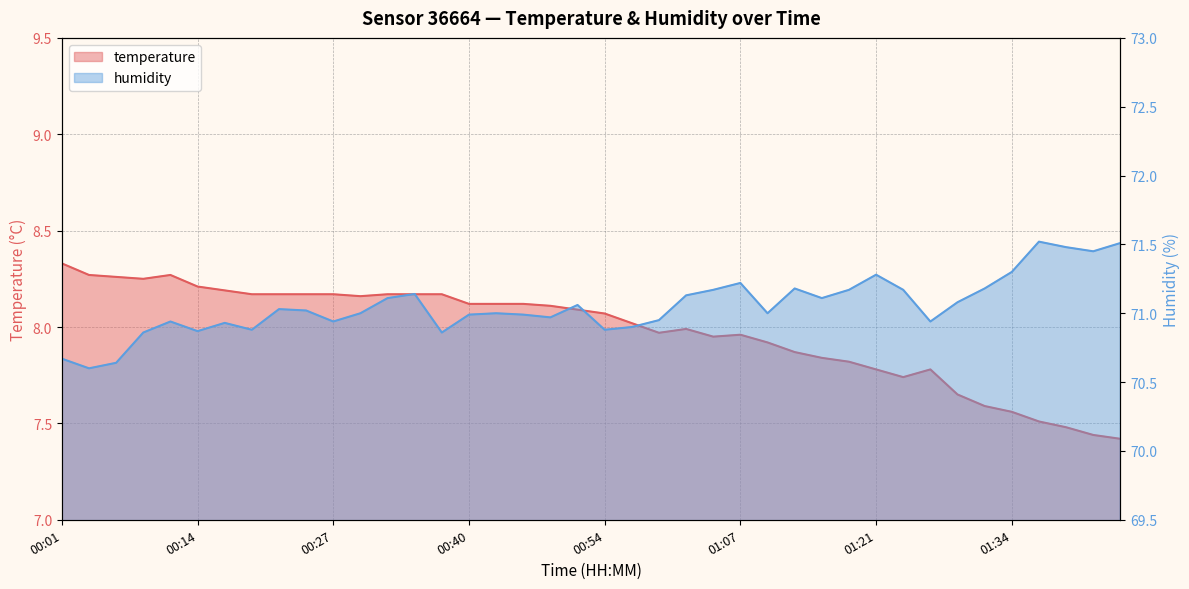

What is the highest value of the temperature series?

8.3